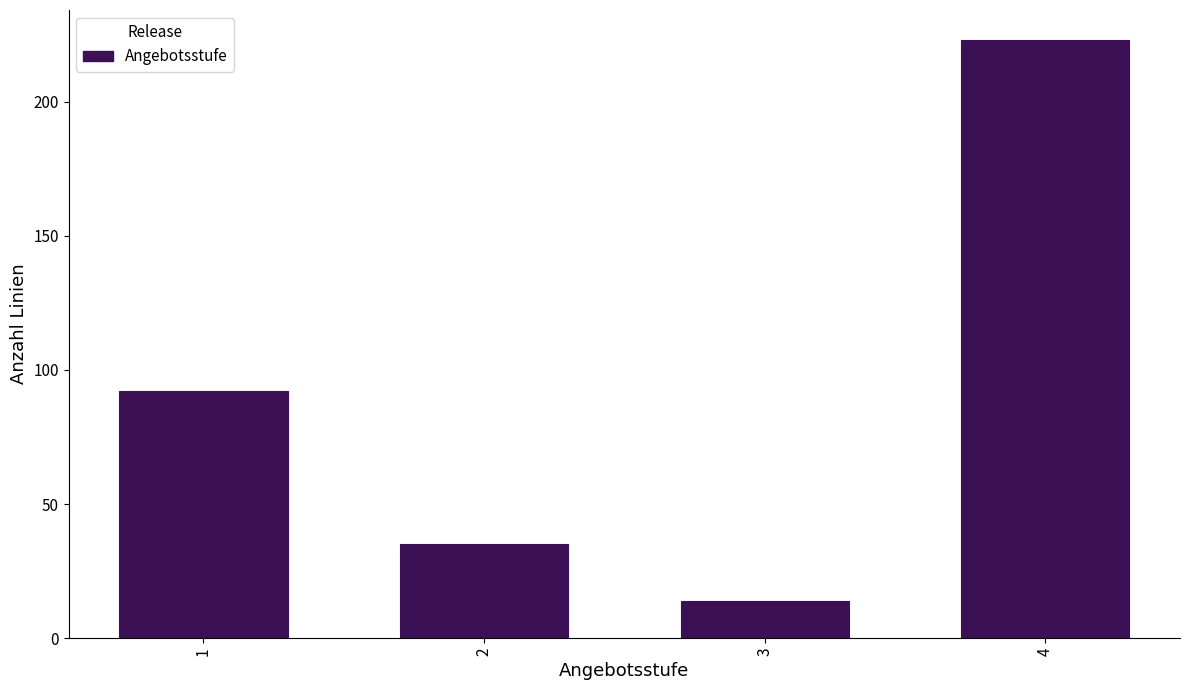

Reading left to right, list all the values displayed in this chart.

1=92	2=35	3=14	4=223